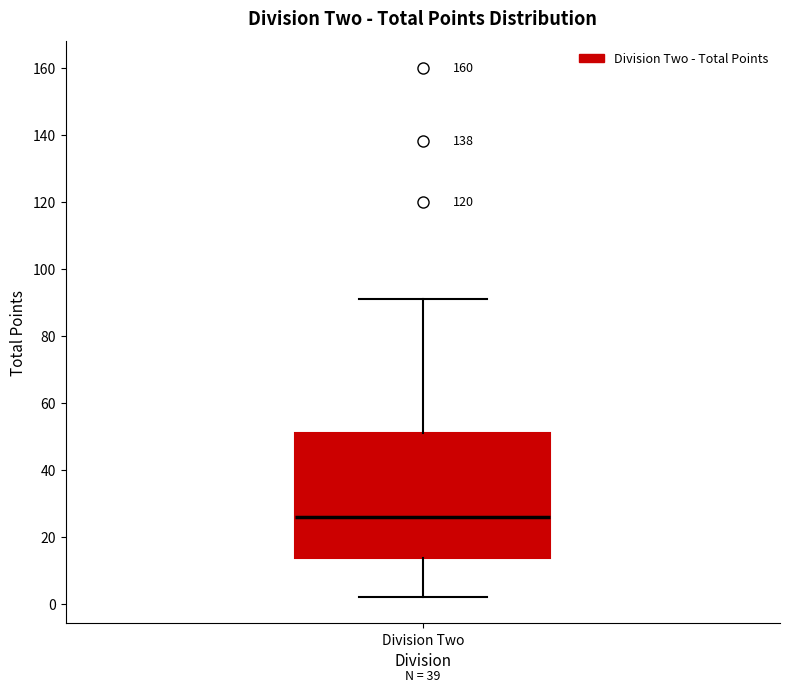

Where does the median line of the box for Division Two sit on the y-axis? The values are not printed on the chart, so give them approximately, as read against the axis.

26